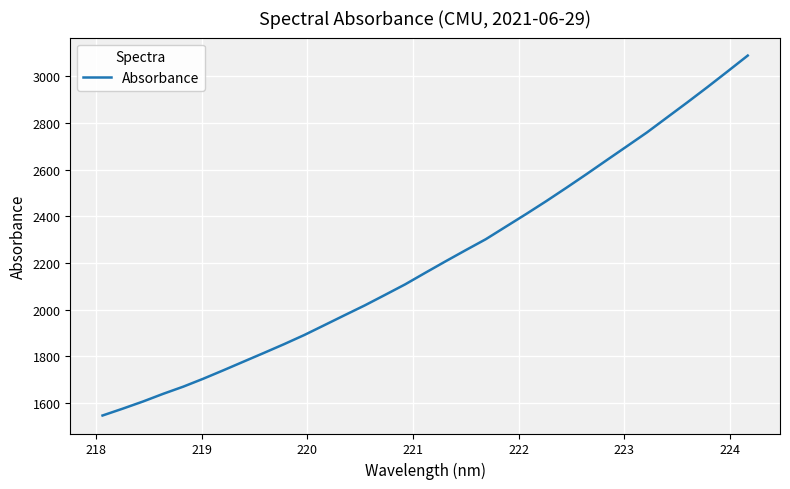

What is the smallest value displayed?

1545.6